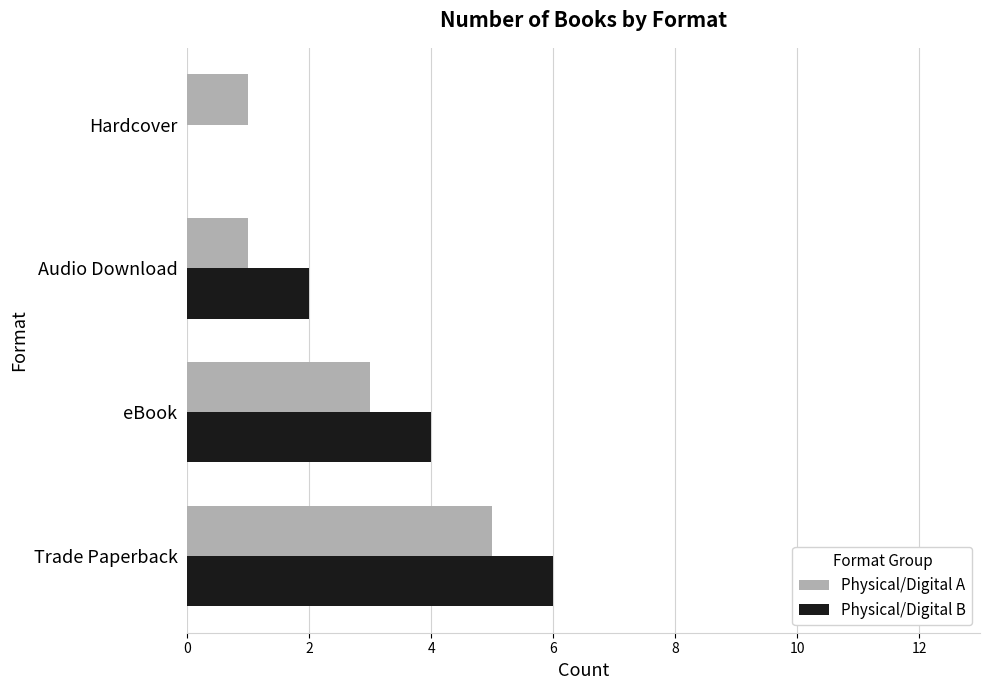

What is the sum of all Physical/Digital B values?

12